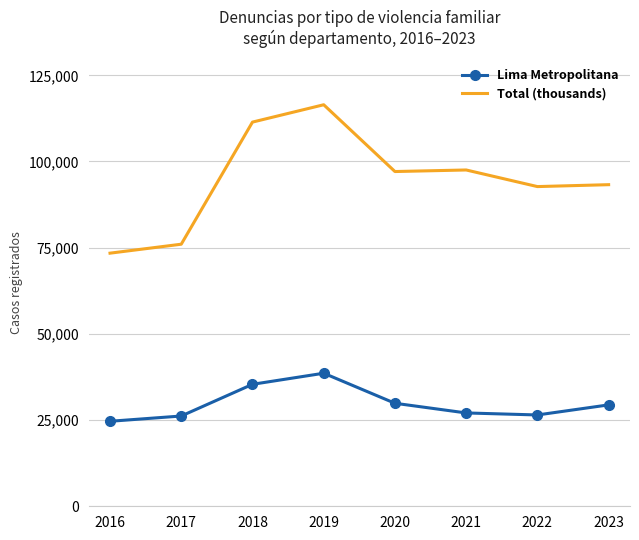

The Lima Metropolitana series shows 9865 at 2022. True or false?

False